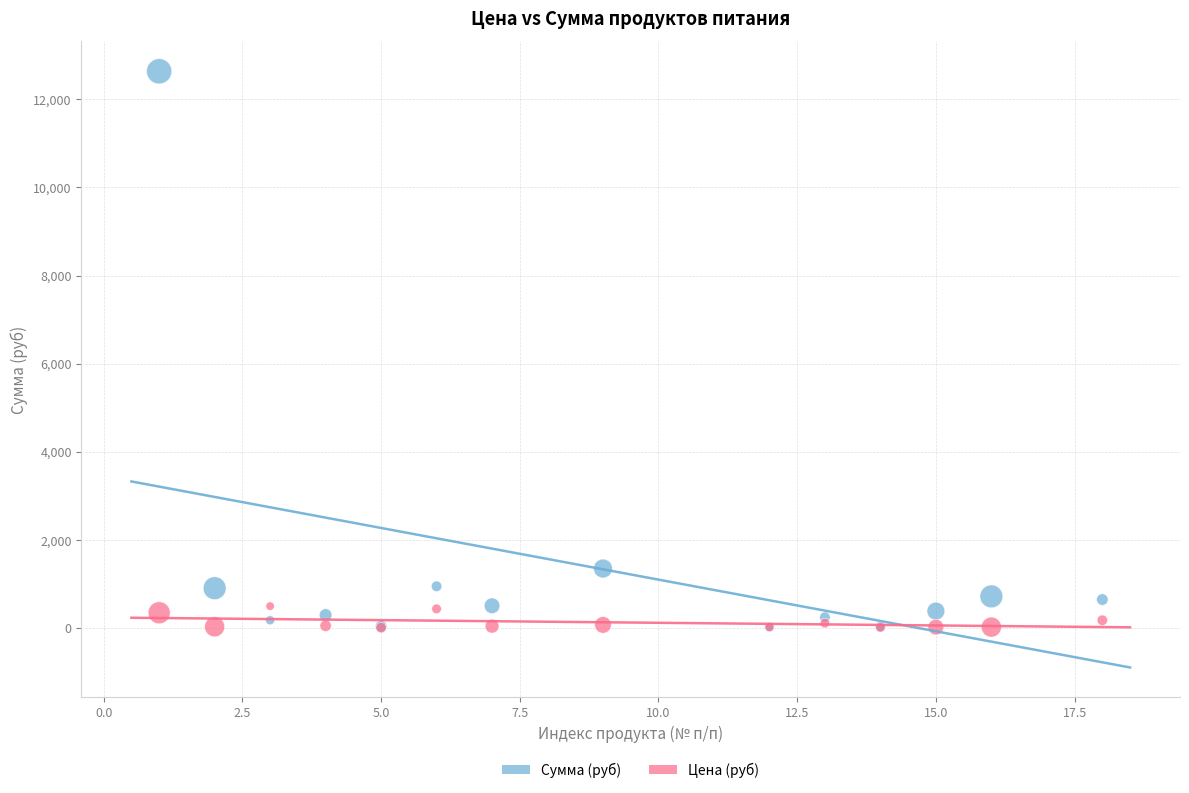

Across all series, what Y value is closest to 6323?

1353.8